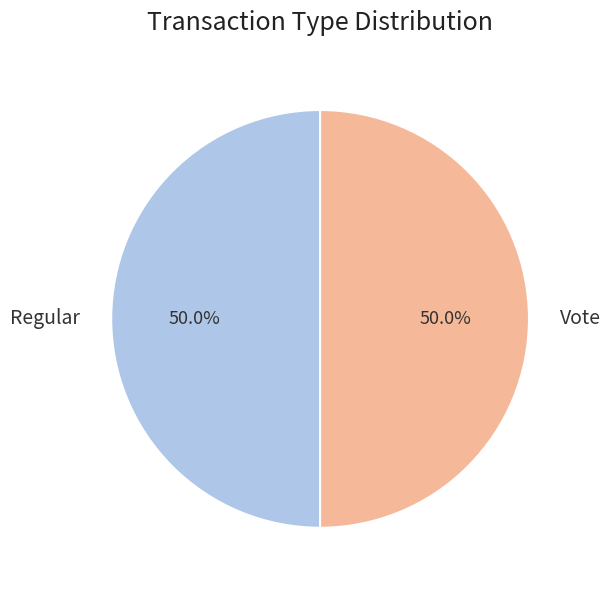

Approximately how many times larger is the value at Vote compared to Regular?

1.0